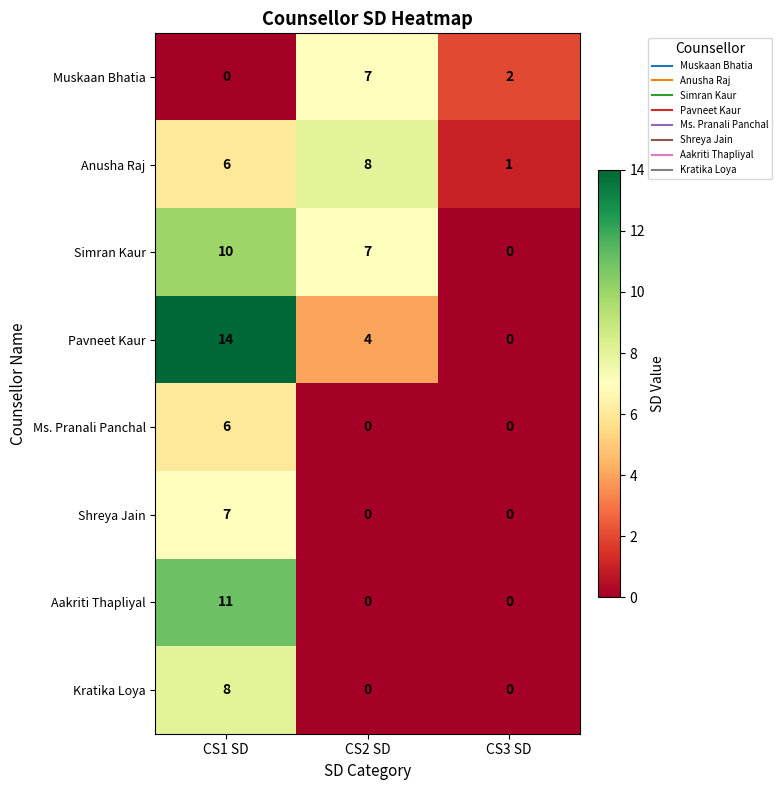

Between CS1 SD and CS2 SD, which series saw the biggest shift?

Aakriti Thapliyal